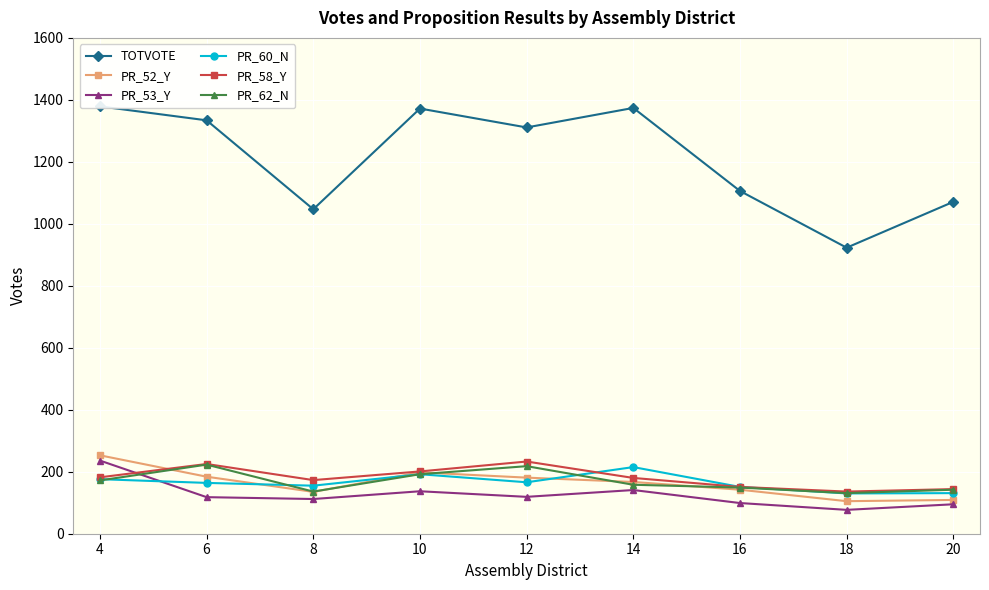

At which label does PR_52_Y reach its peak?

4